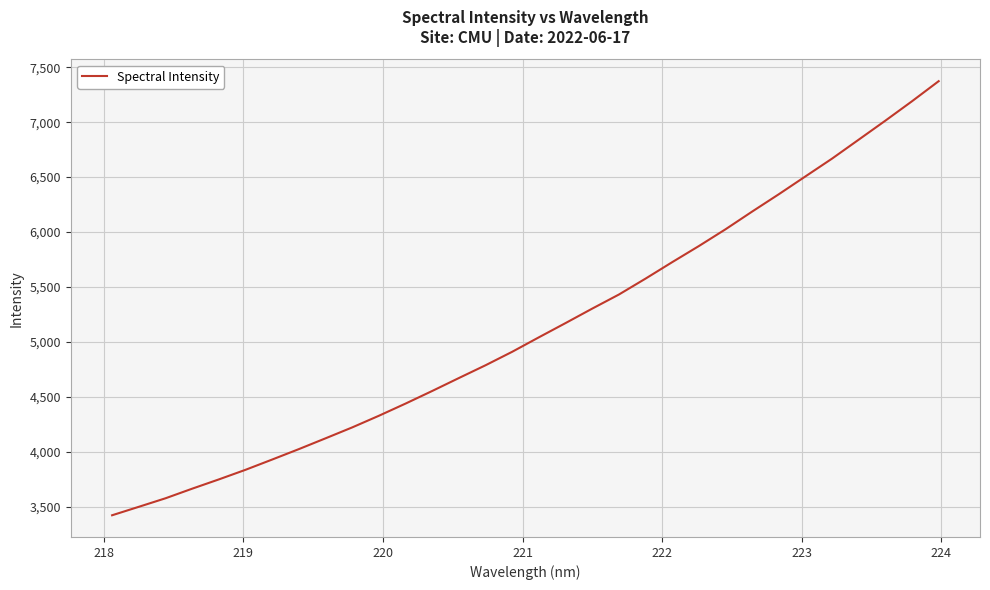

How many lines are shown in the chart?

1